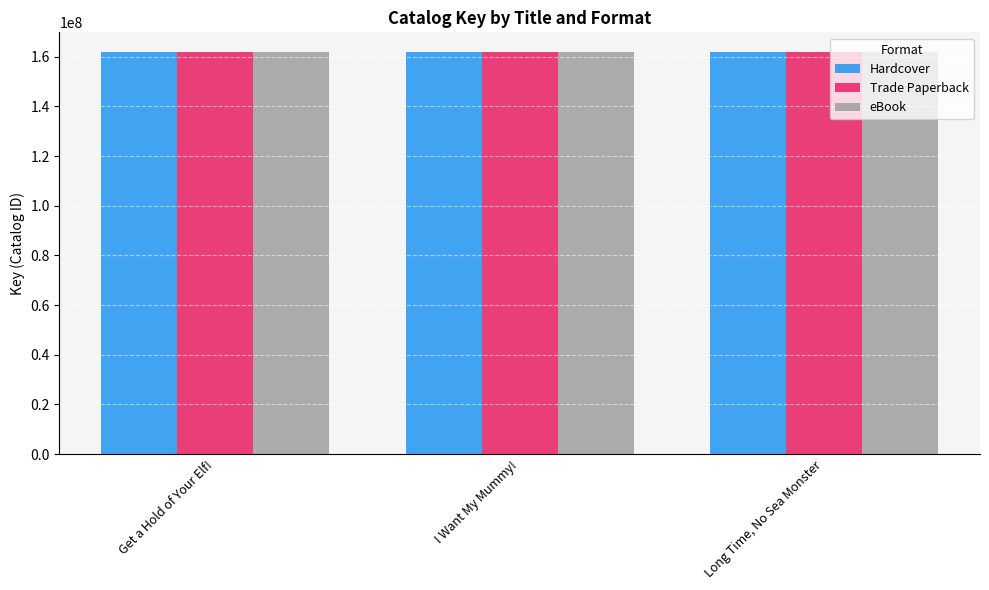

Is it true that eBook equals 268502816 at I Want My Mummy!?

False